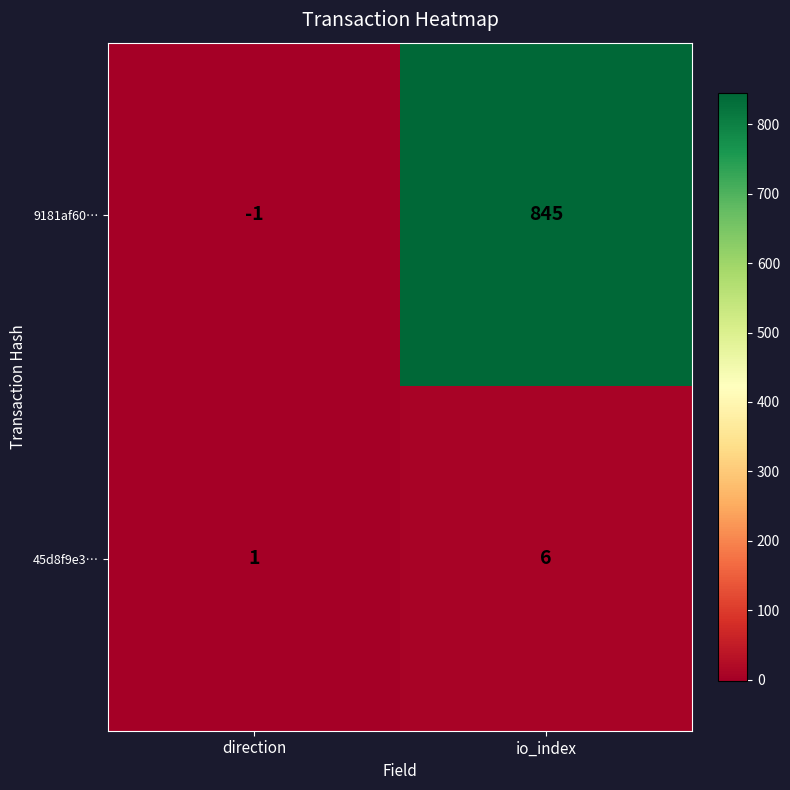

What is the maximum value shown in the chart?

845